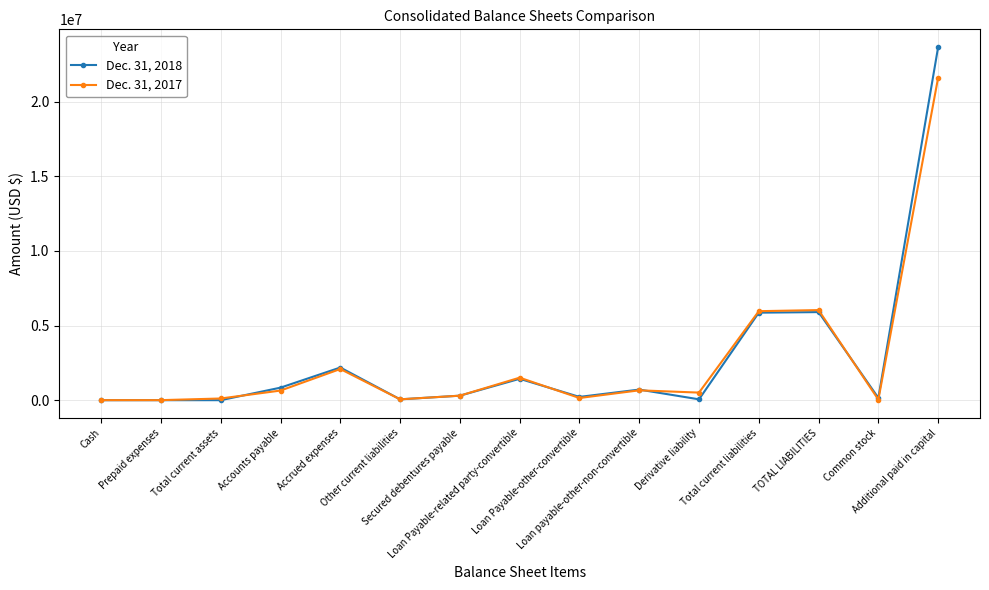

True or false: Dec. 31, 2017 has more than 0 points higher than both neighbors.

True